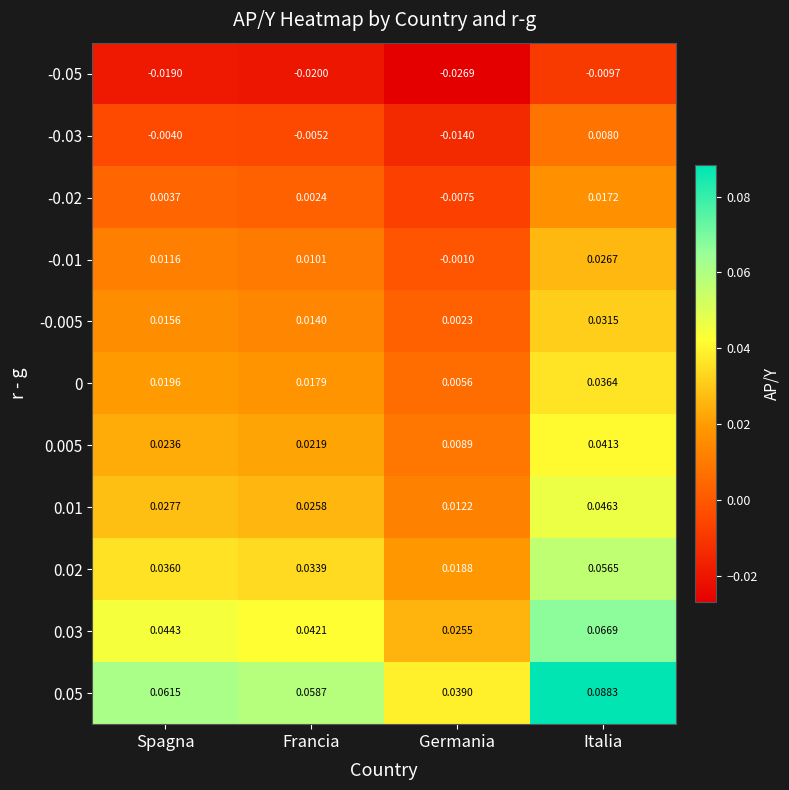

At which category does the chart reach its minimum across all series?

Germania